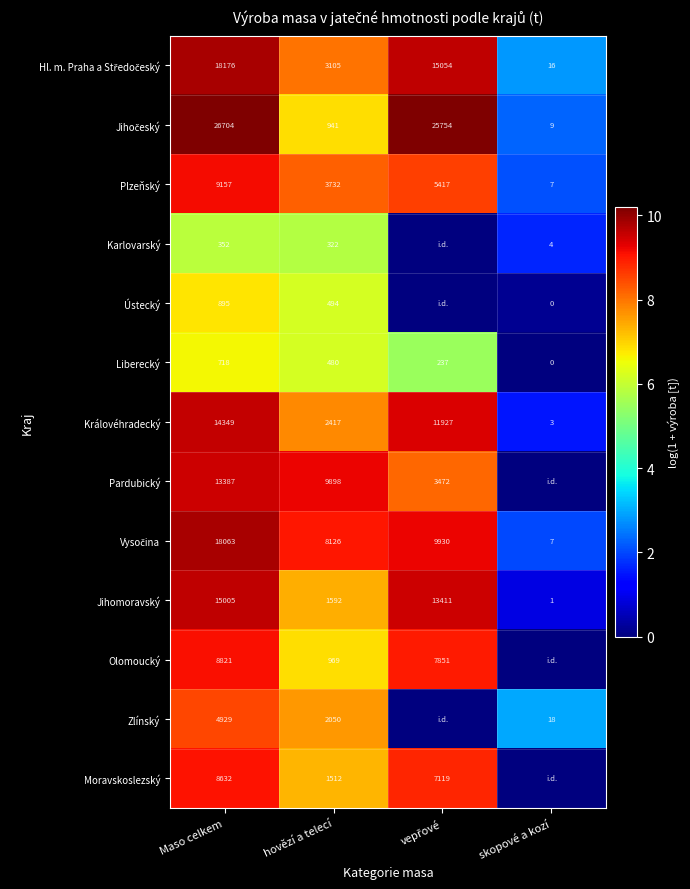

Between skopové a kozí and hovězí a telecí, which is larger?

hovězí a telecí